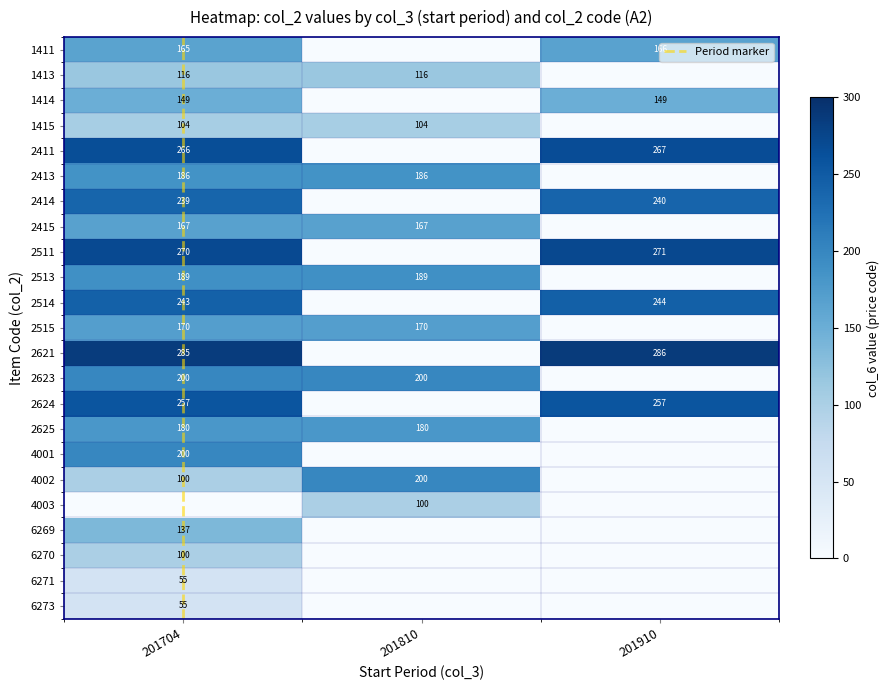

The value of 2413 at 201910 is 0. True or false?

True